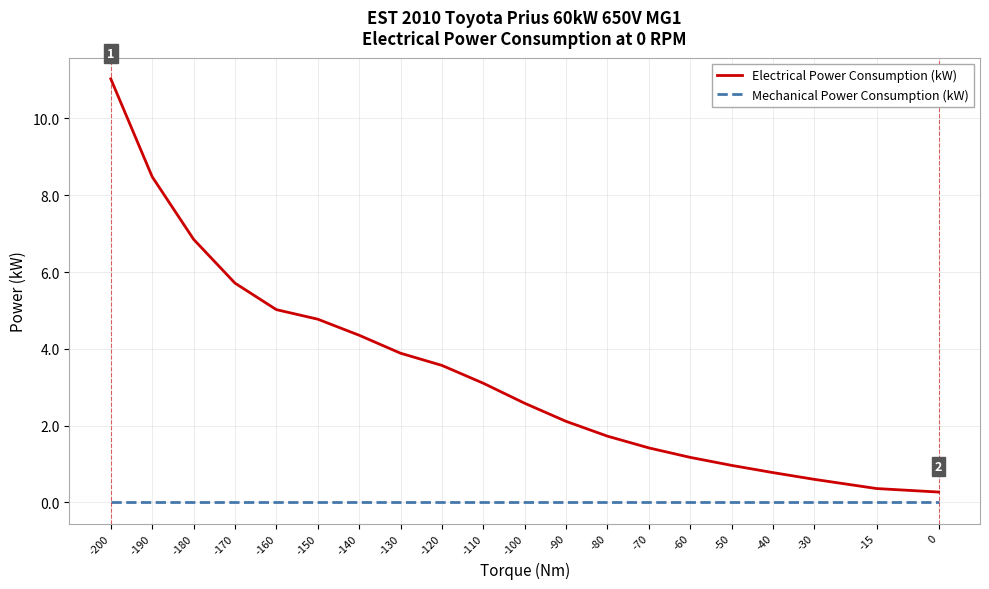

True or false: Electrical Power Consumption (kW) and Mechanical Power Consumption (kW) intersect in this chart.

False